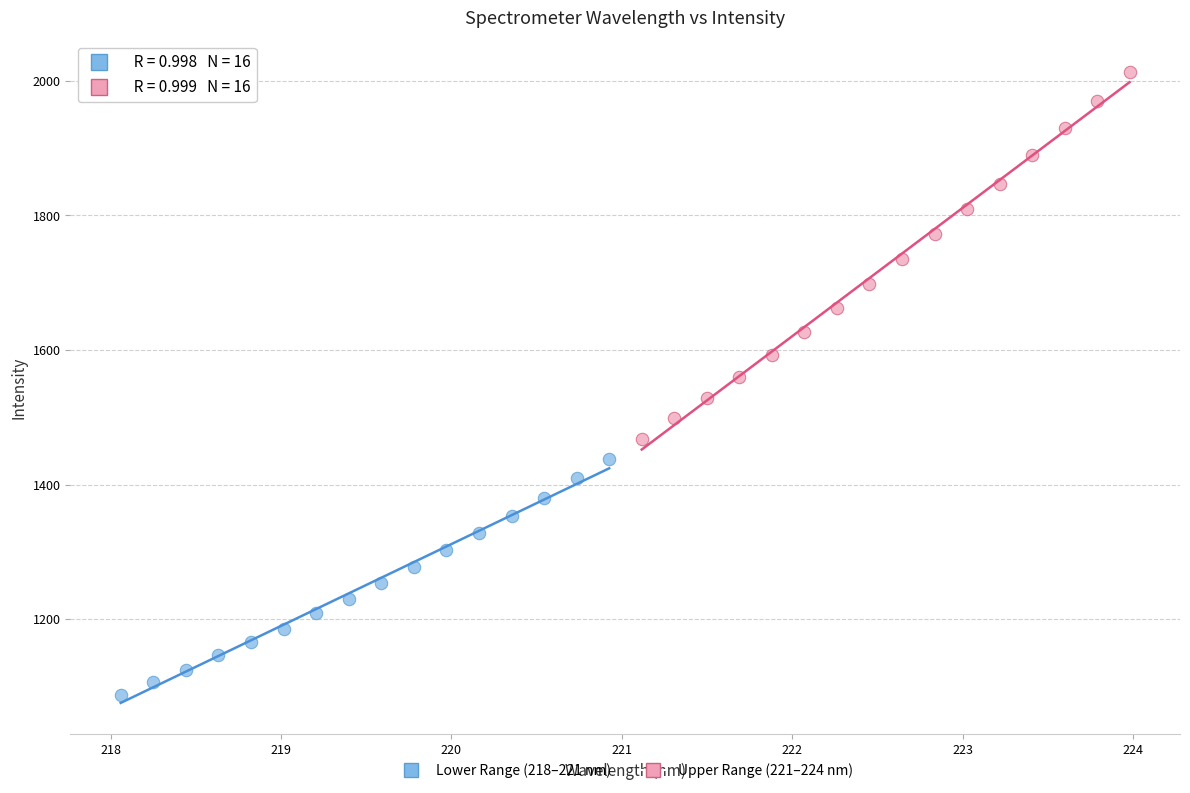

Which series has the widest spread of Y values?

Upper Range (221–224 nm)